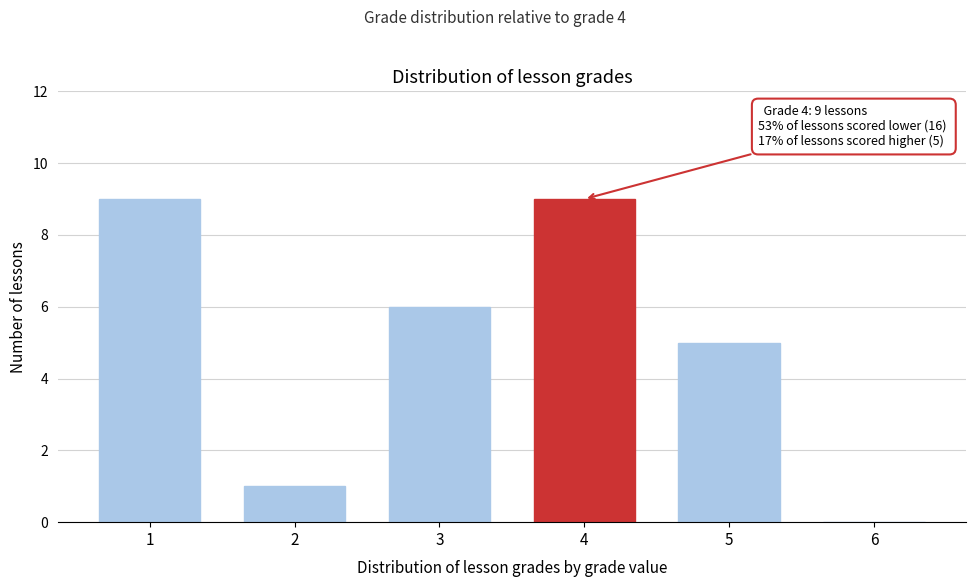

Reading left to right, list all the values displayed in this chart.

1=9	2=1	3=6	4=9	5=5	6=0